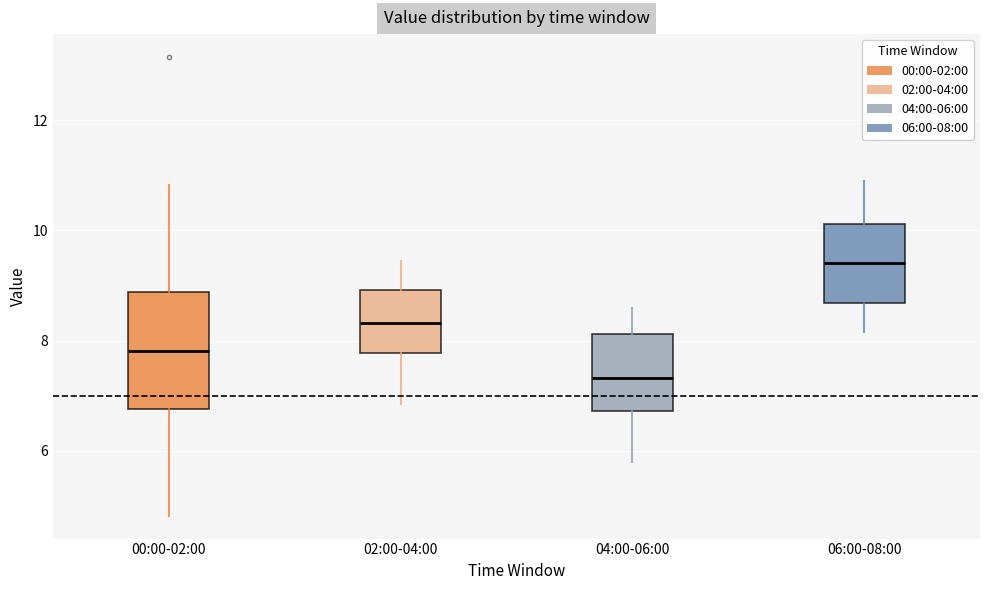

Which box has the highest median line?

06:00-08:00